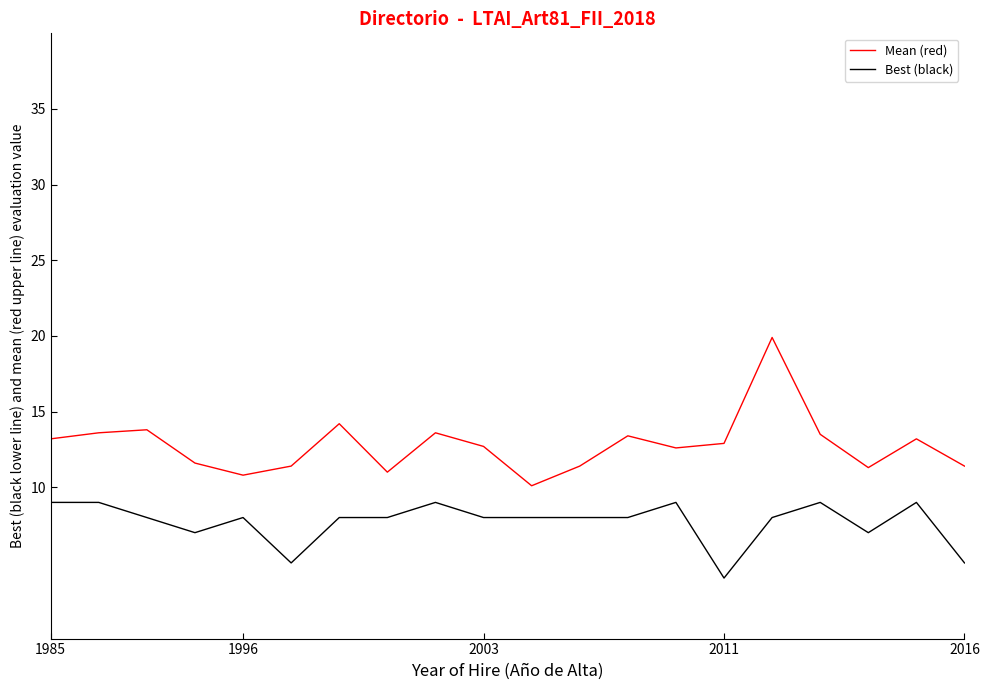

What is the minimum value shown in the chart?

4.0